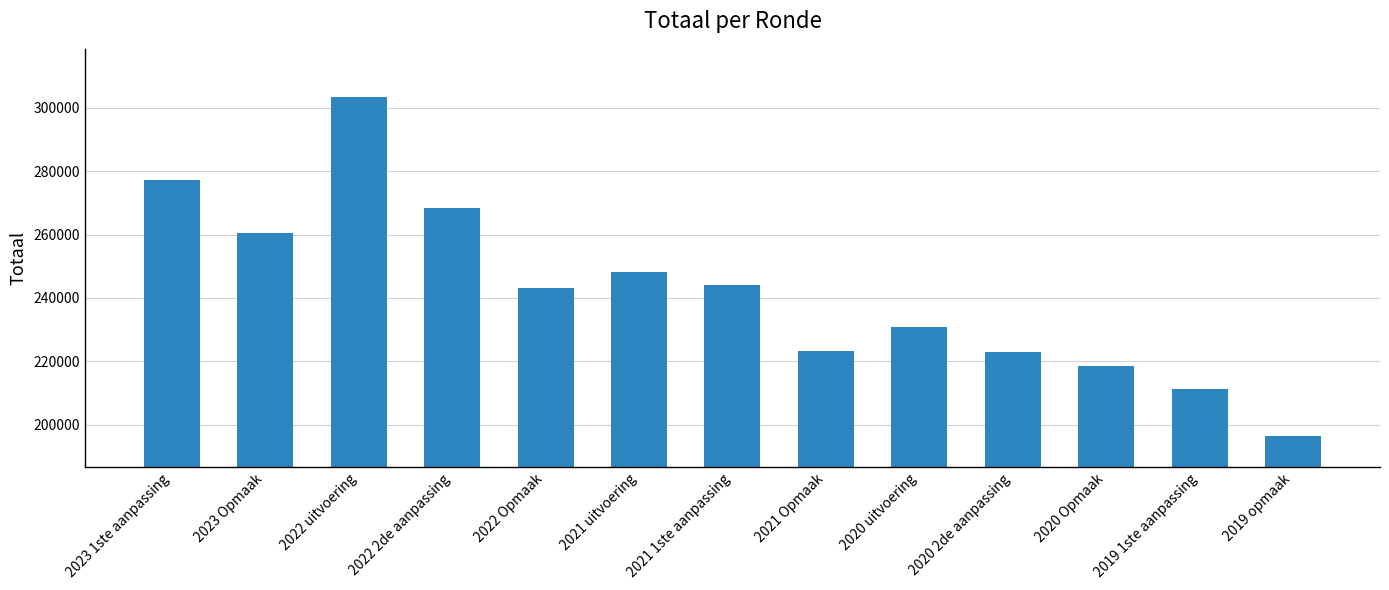

At which category does the chart reach its minimum across all series?

2019 opmaak